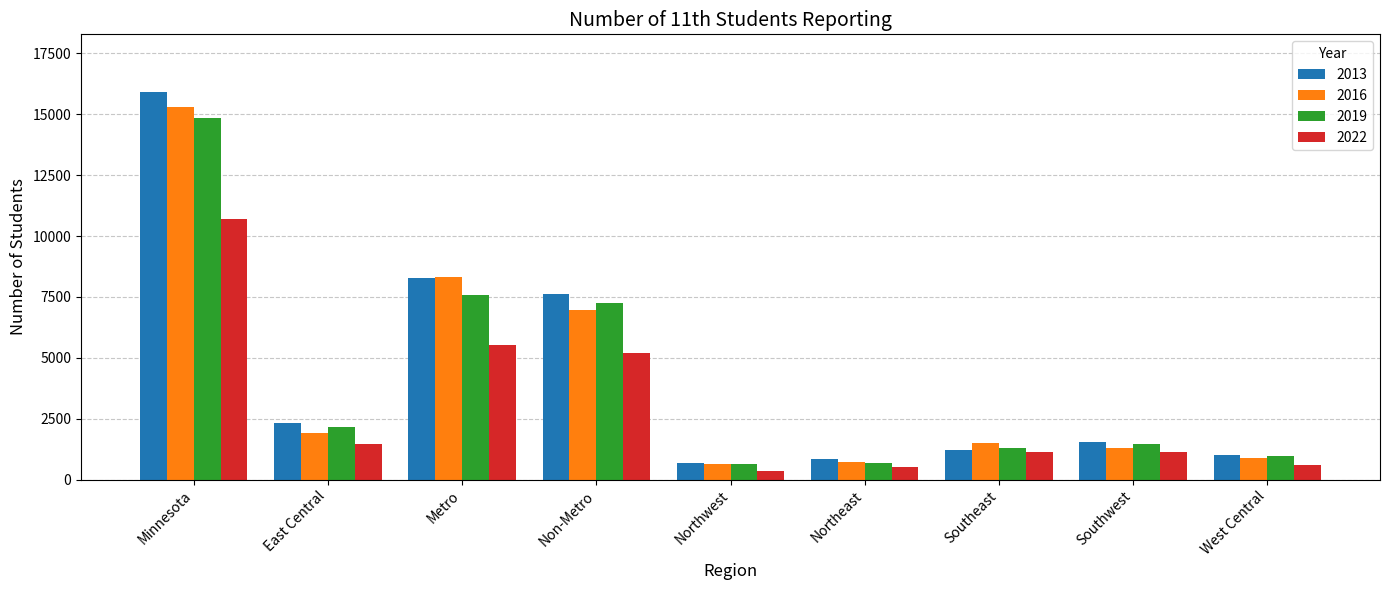

What is the difference between the 2013 values at Southeast and Metro?

7051